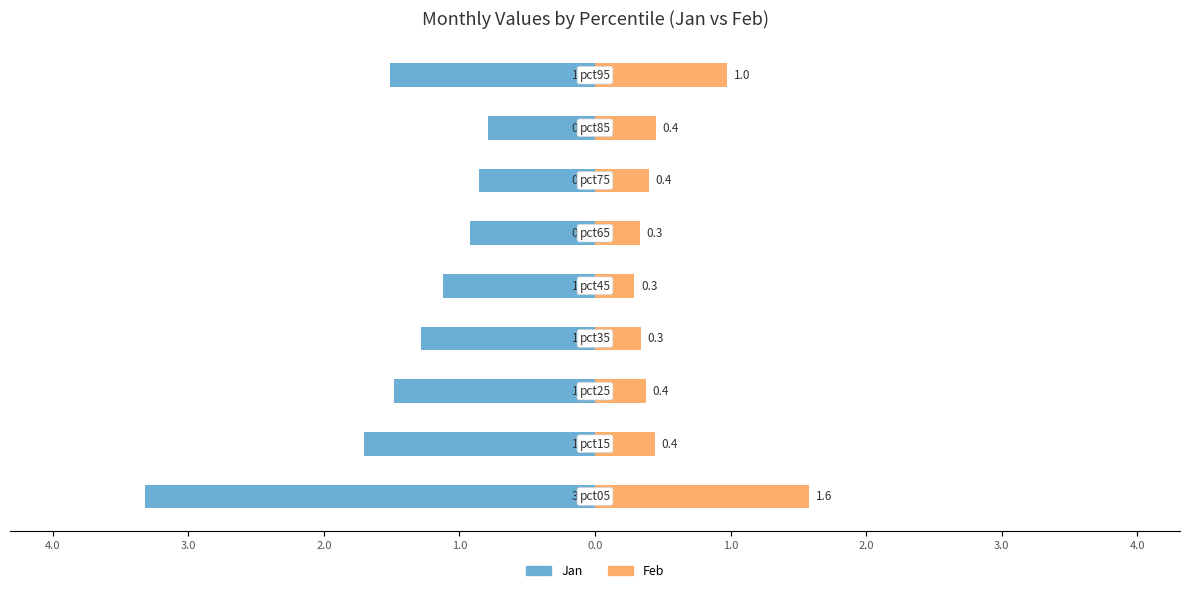

What is the sum of all Feb (orange) values?

5.2